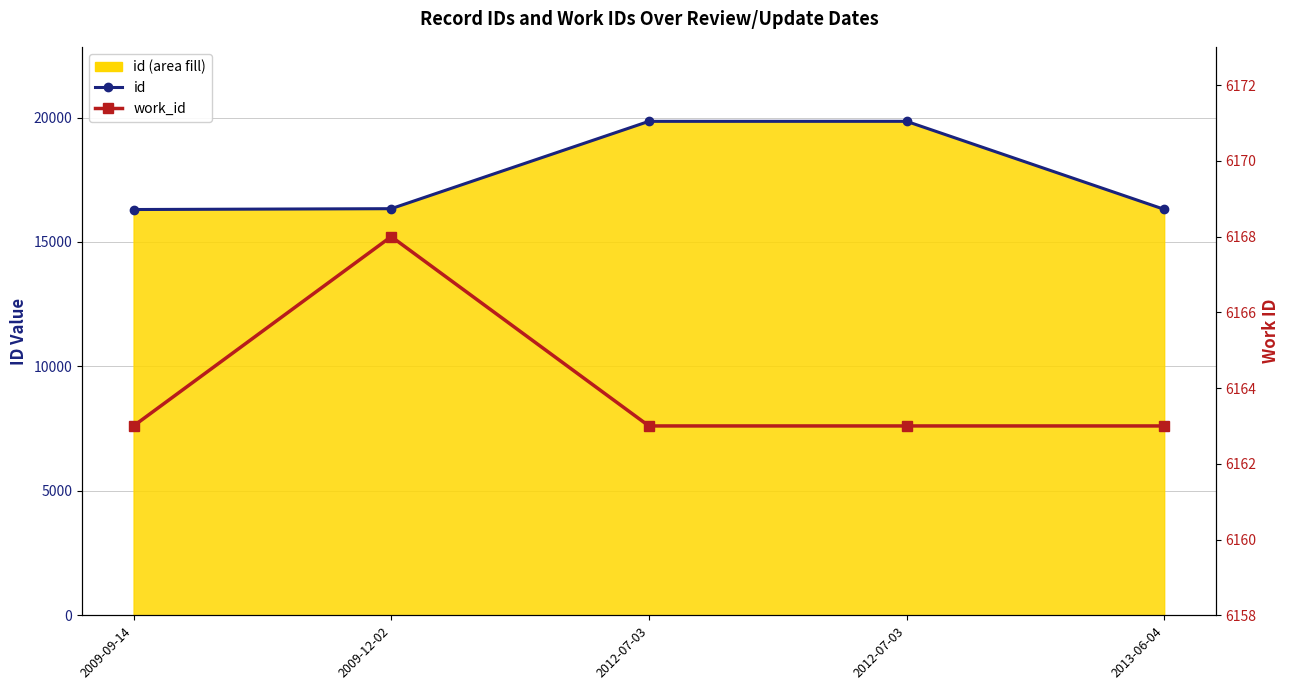

At how many categories does at least one series exceed 11122?

5